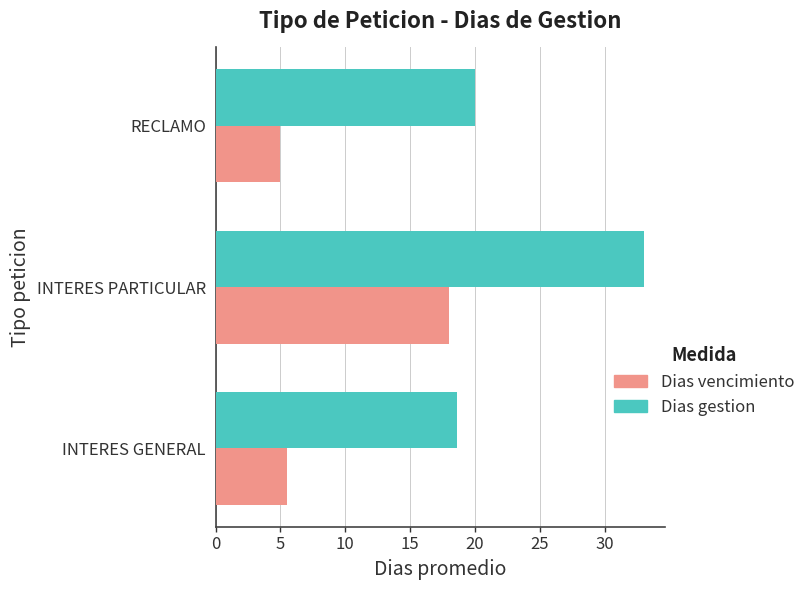

How many distinct data groups are displayed?

2